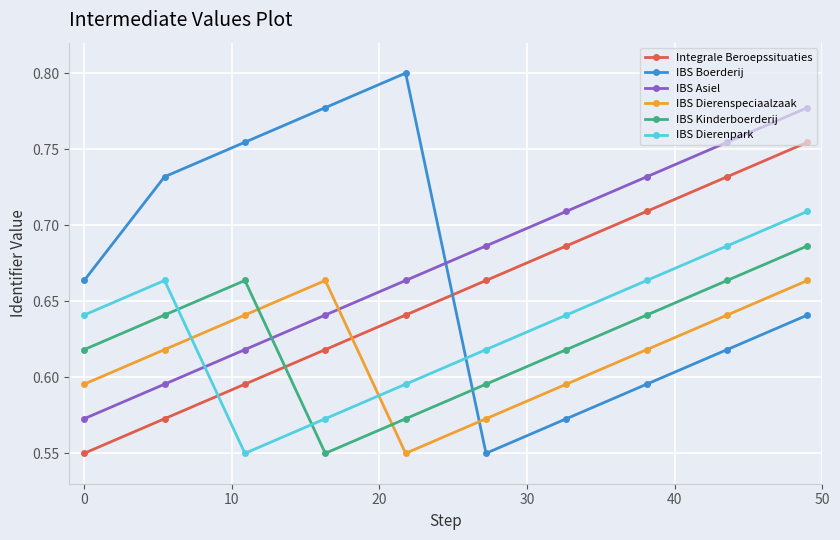

How many times do IBS Dierenpark and IBS Boerderij cross each other?

1